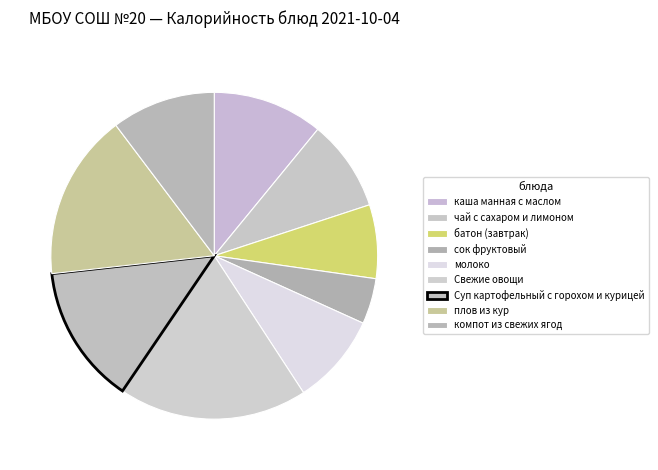

How many segments does this pie chart have?

9